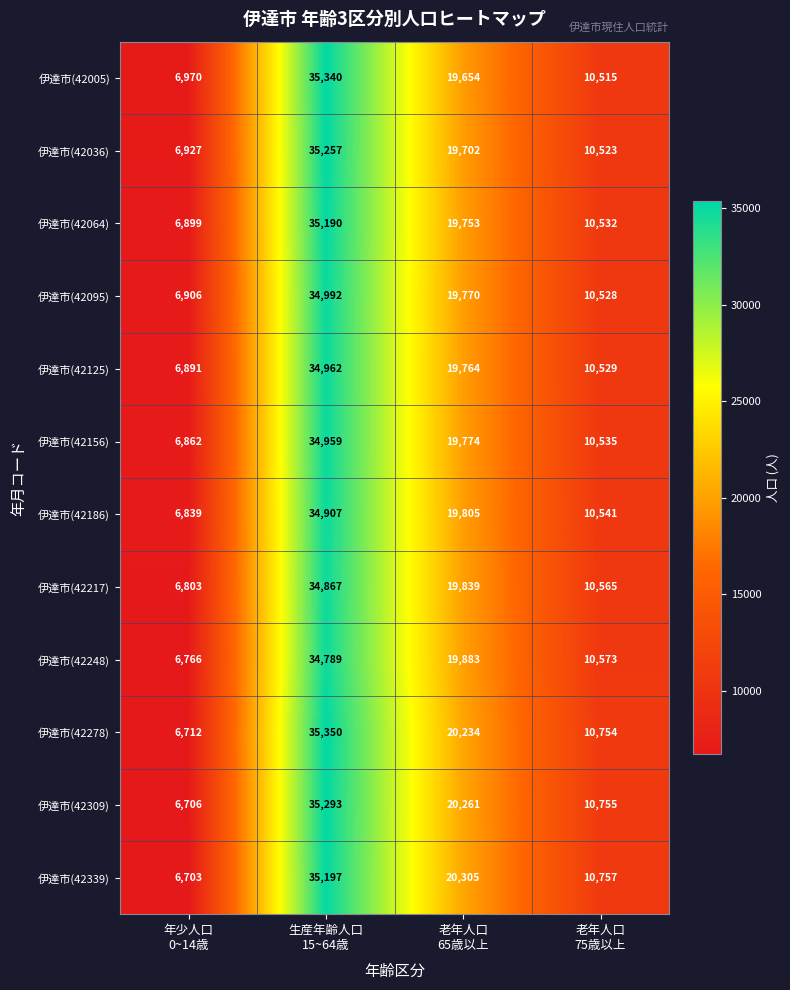

What is the sum of all 伊達市(42095) values?

72196